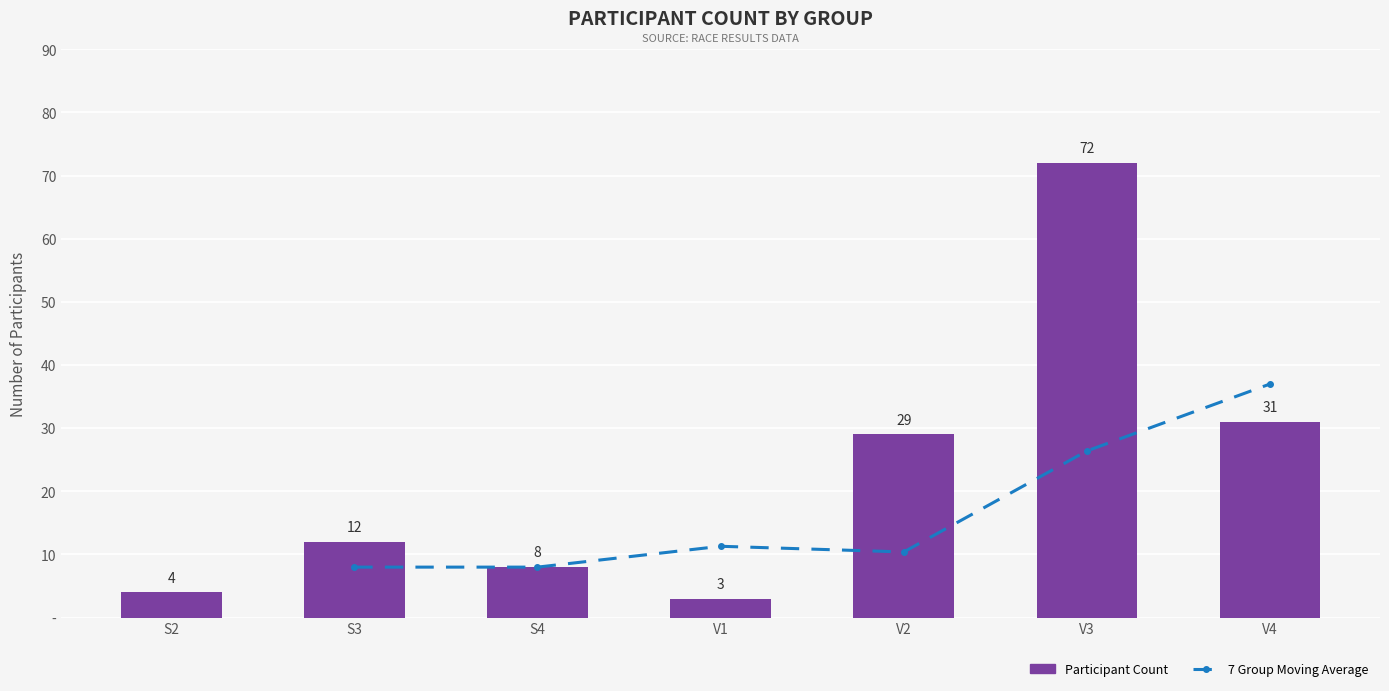

At which label does 7 Group Moving Average first exceed 8?

V1